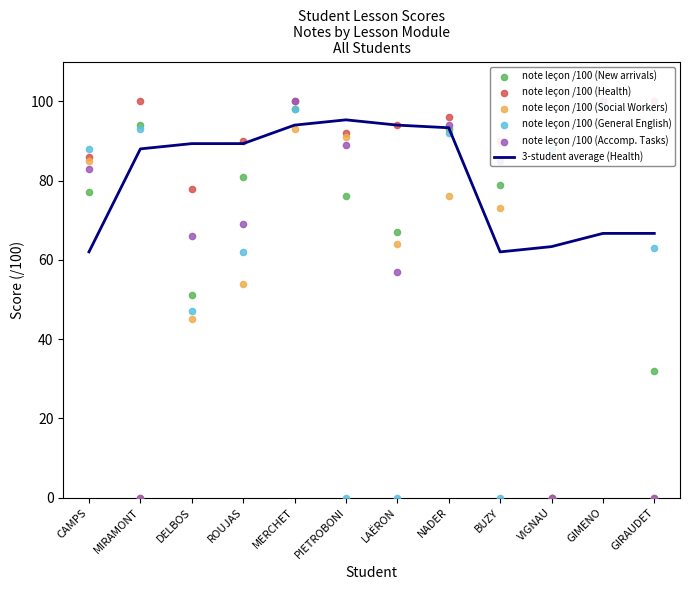

At which category is the sum across all series the highest?

MERCHET